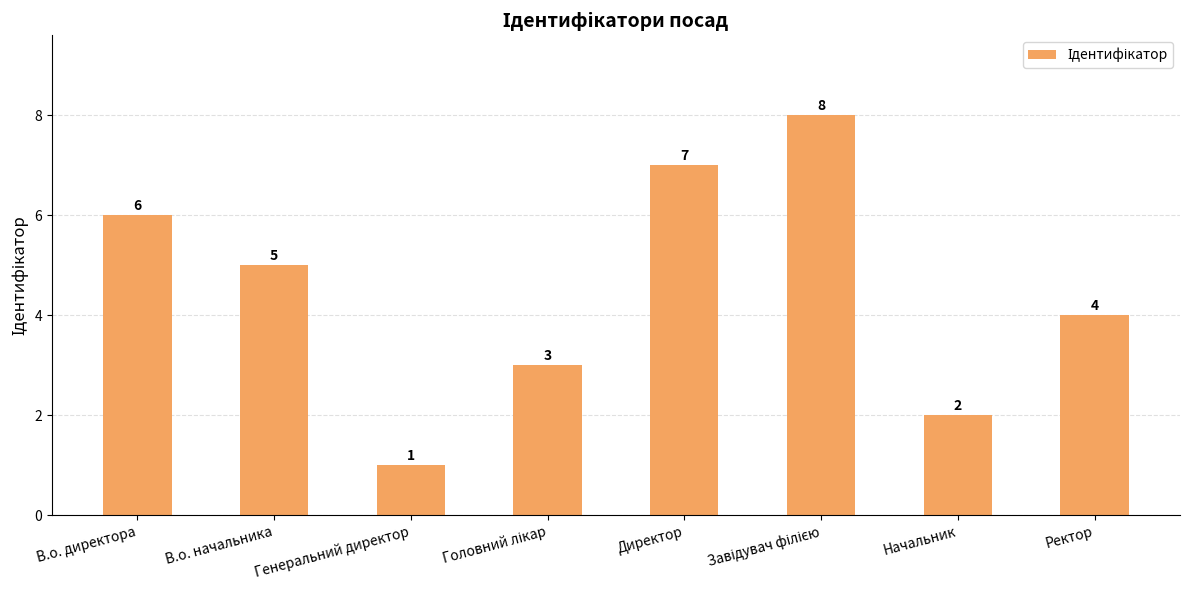

What is the difference between the maximum and minimum values?

7